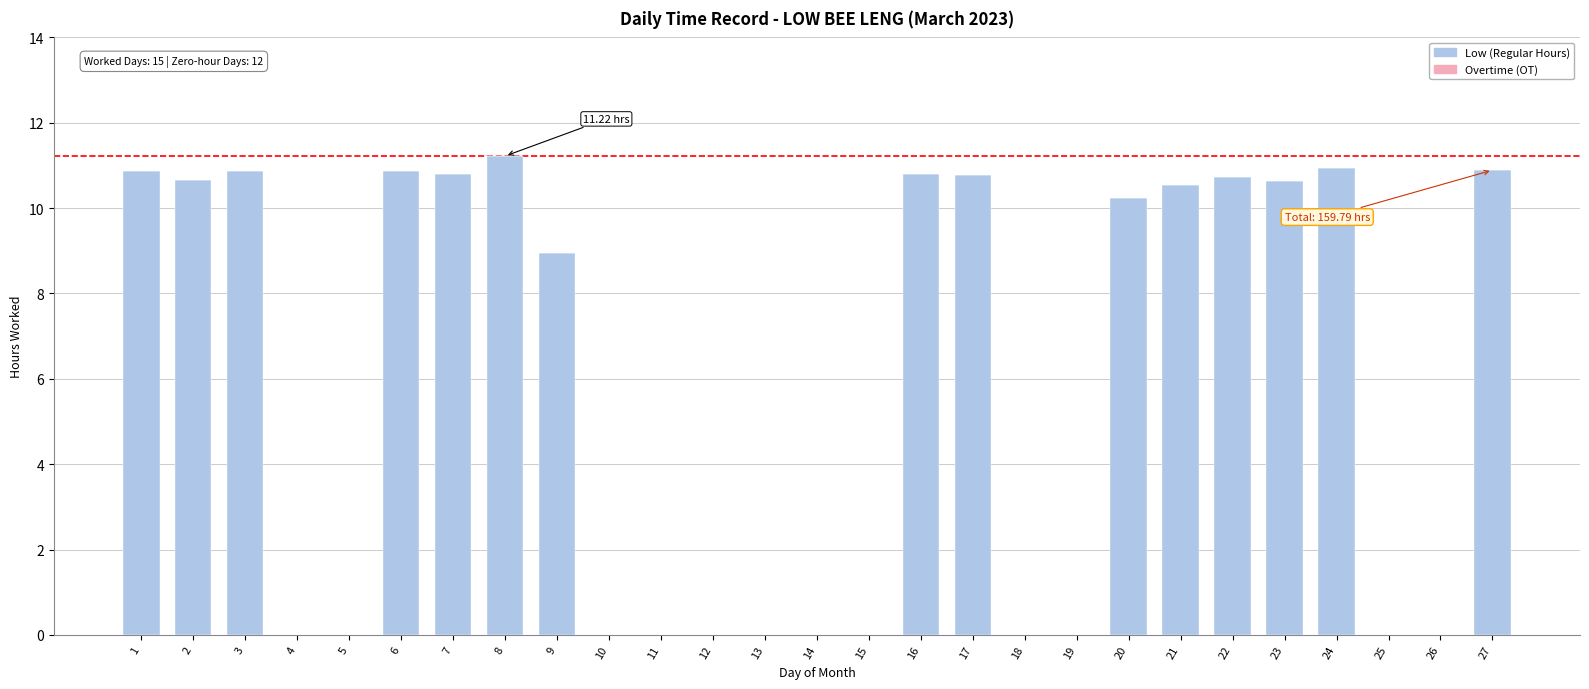

Between 23 and 24, which is larger?

24